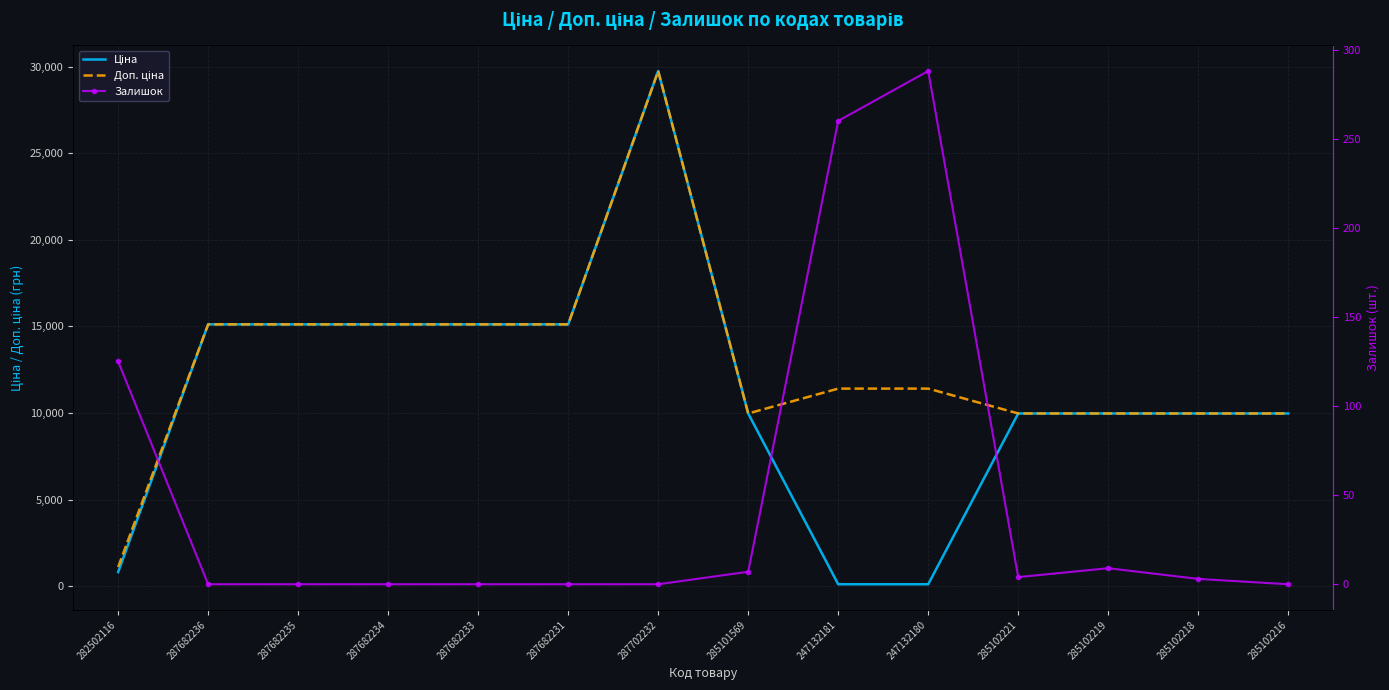

At which category does the chart reach its minimum across all series?

287682236